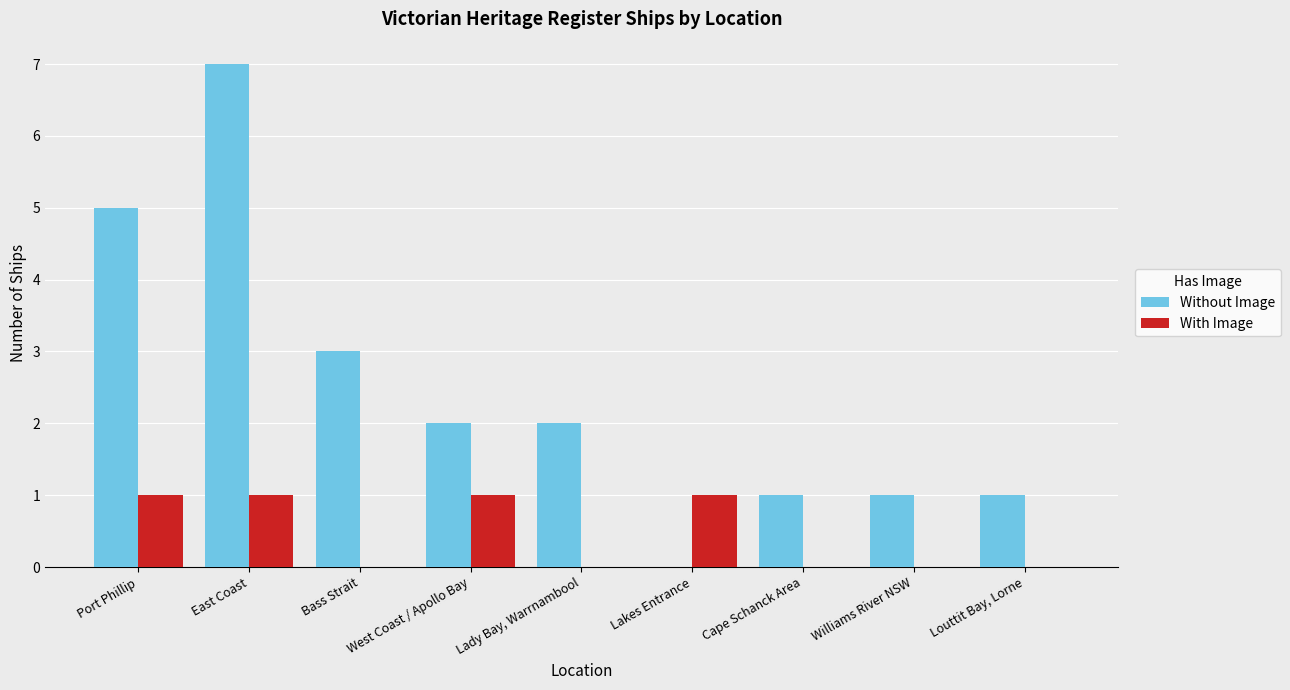

Which series changed the most between East Coast and Lady Bay, Warrnambool?

Without Image